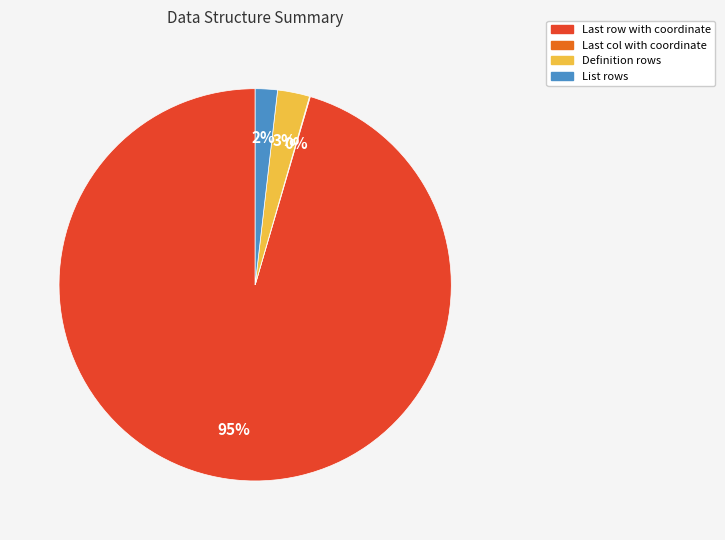

To the nearest percent, what portion does List rows represent?

2%